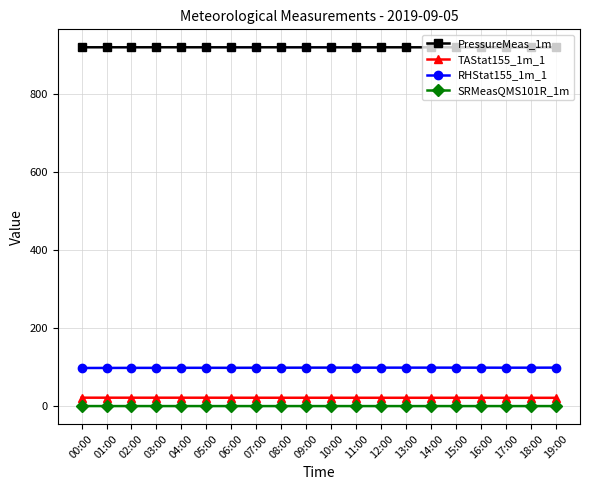

Is this an area chart (filled region under the line)?

No